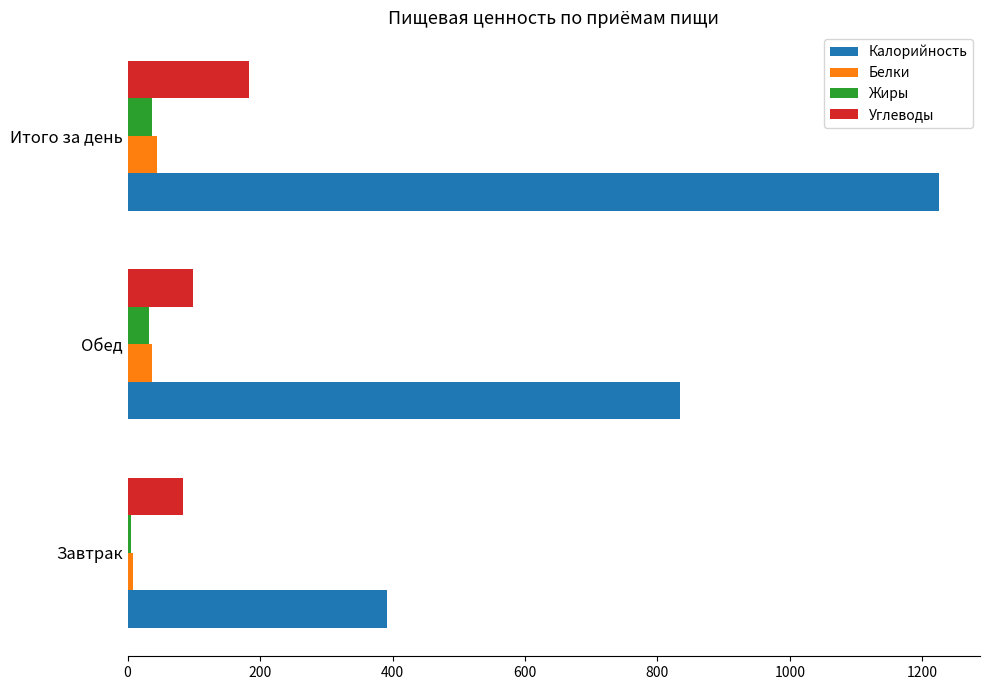

What is the average value of the Белки series?

29.7